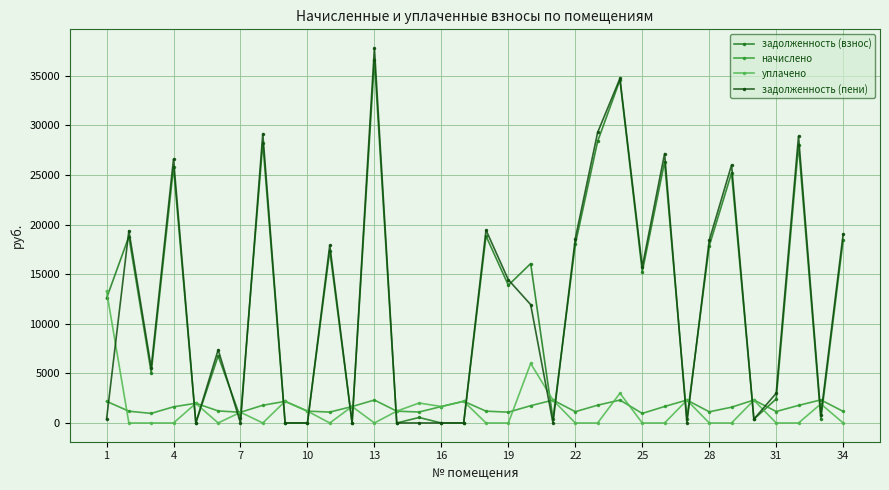

Rank the series by their maximum value, from highest to lowest.

задолженность (пени), задолженность (взнос), уплачено, начислено